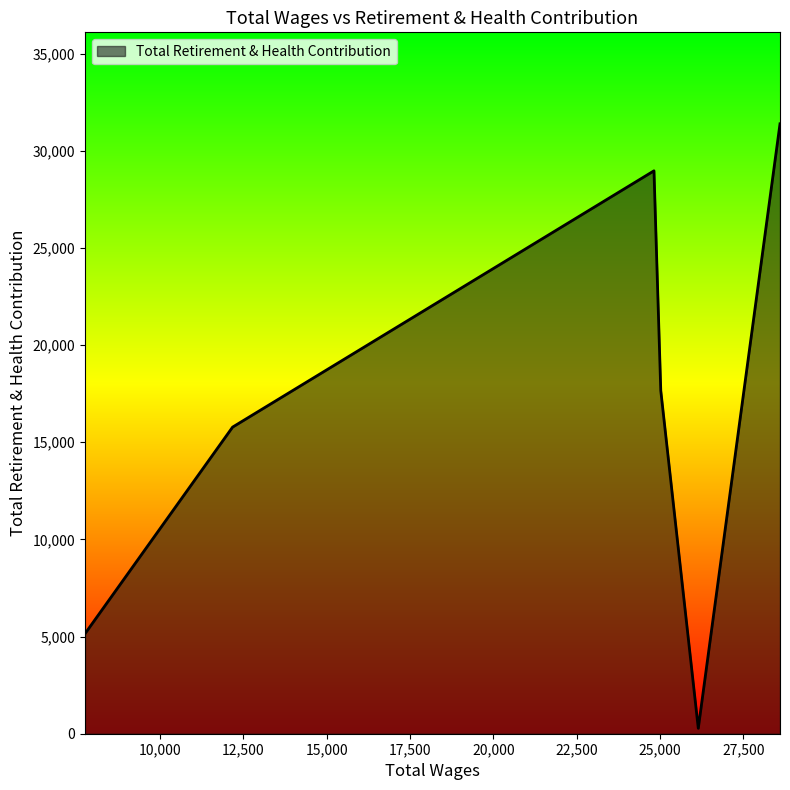

What is the greatest value displayed?

31384